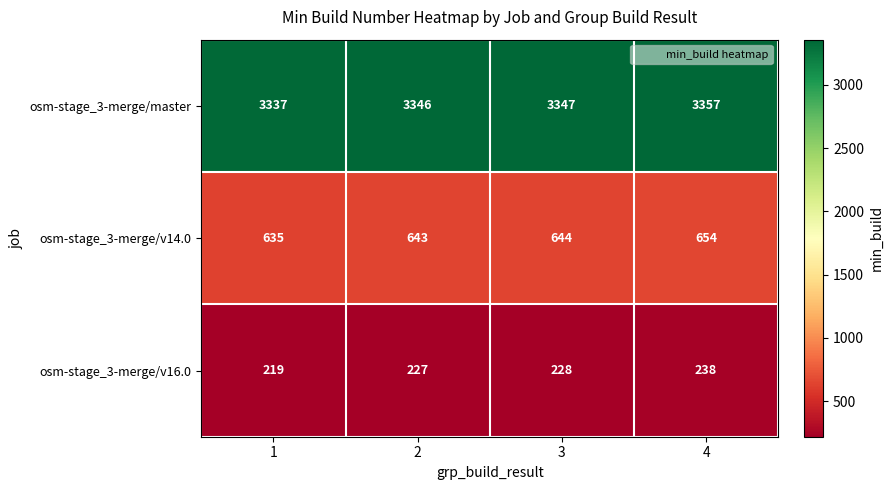

How many data points in osm-stage_3-merge/v14.0 are less than 644?

2